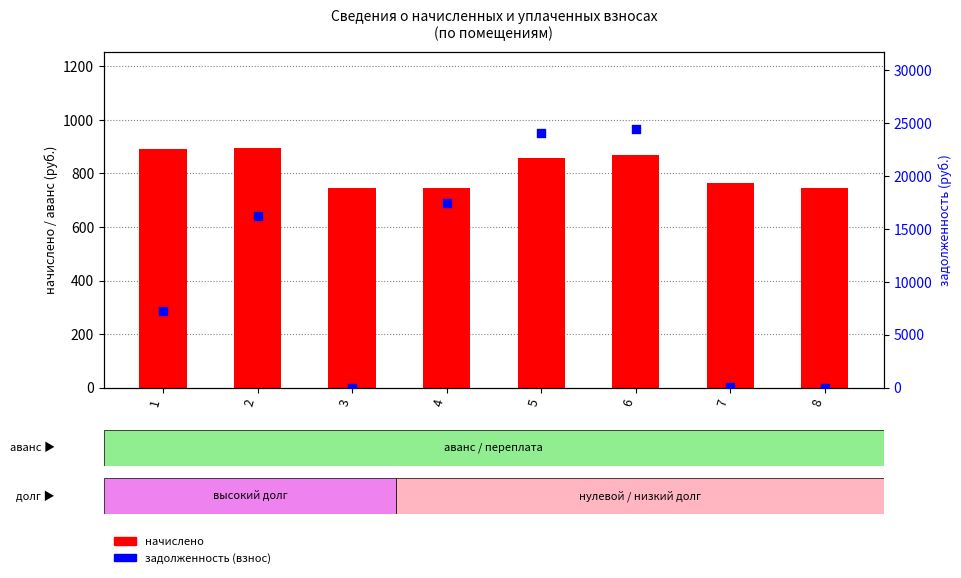

What is the total value across all series at 3?

745.9